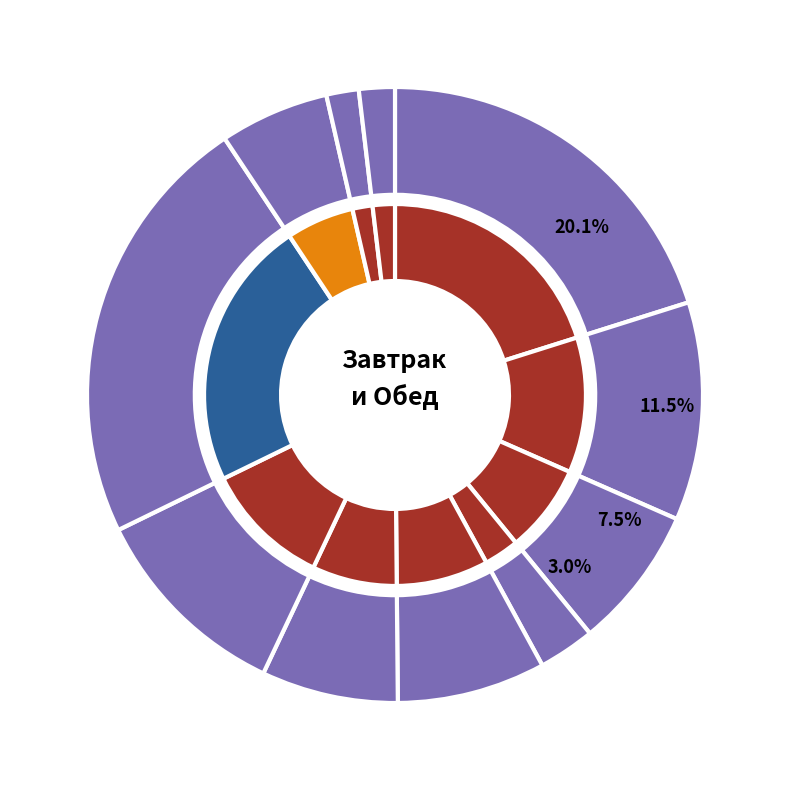

How many segments does this pie chart have?

11